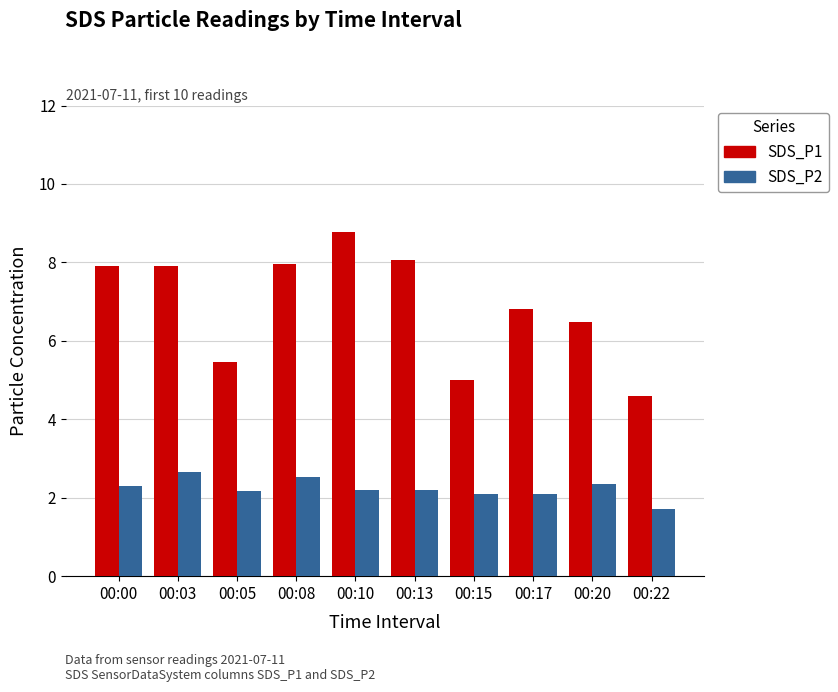

What is the difference between the SDS_P2 values at 00:20 and 00:03?

0.3